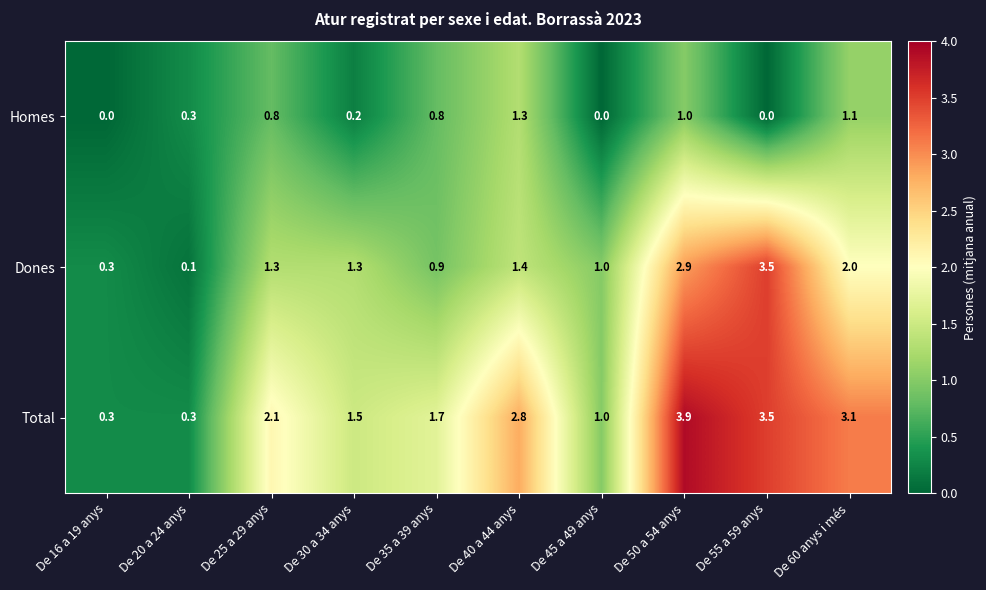

True or false: Total has a value of 1.5 at De 45 a 49 anys.

False